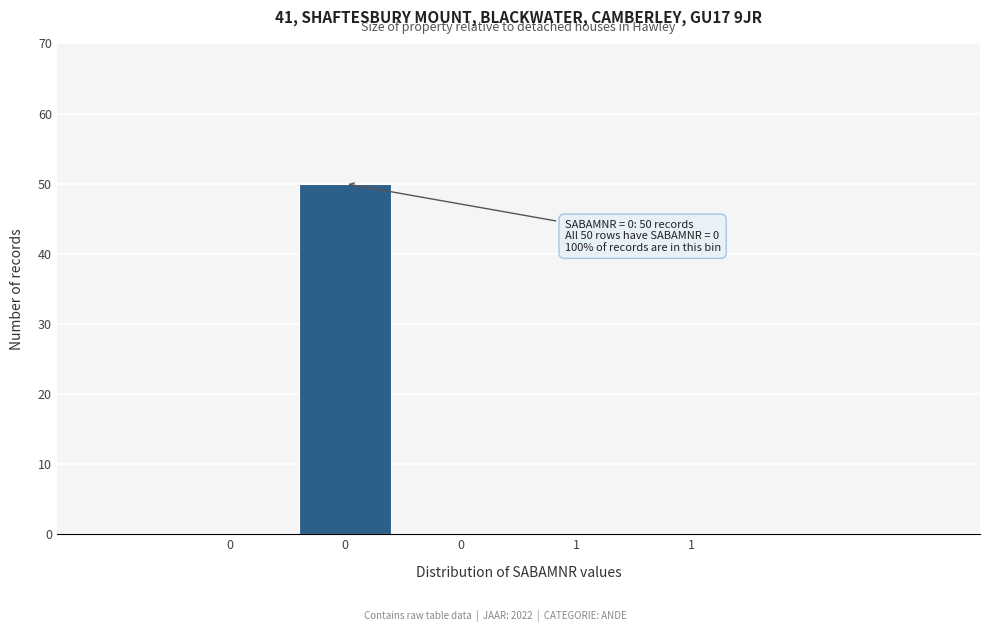

Are the bars horizontal?

No